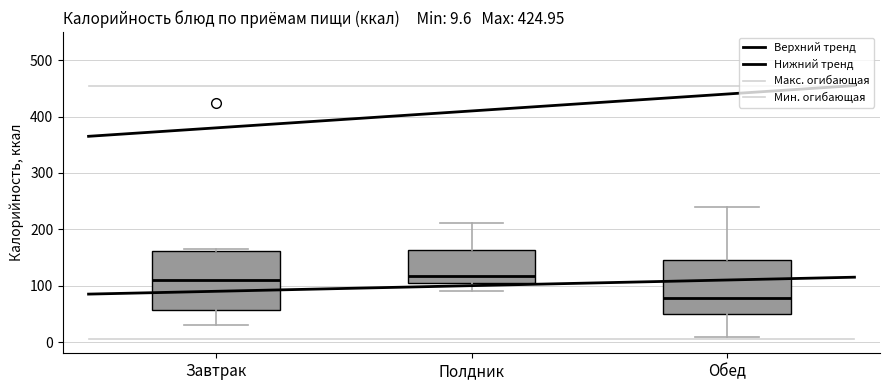

Which box is the tallest, from its lower edge to its upper edge?

Завтрак